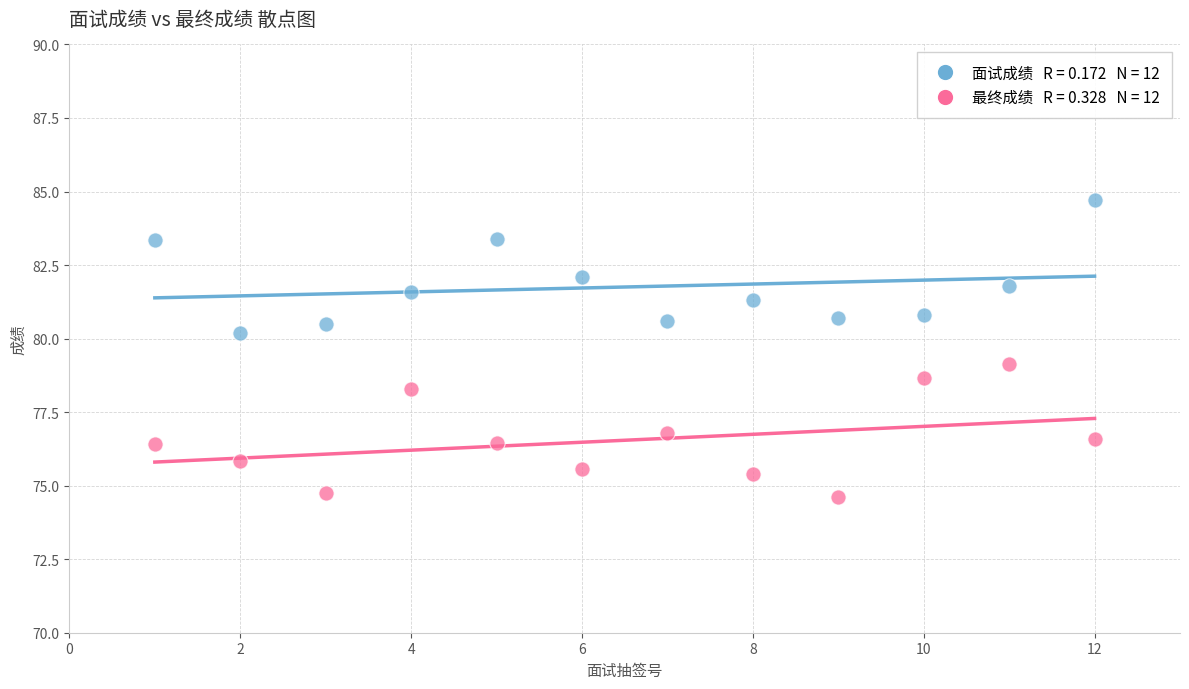

Across all data points, what is the range of Y values (max minus min)?

10.1